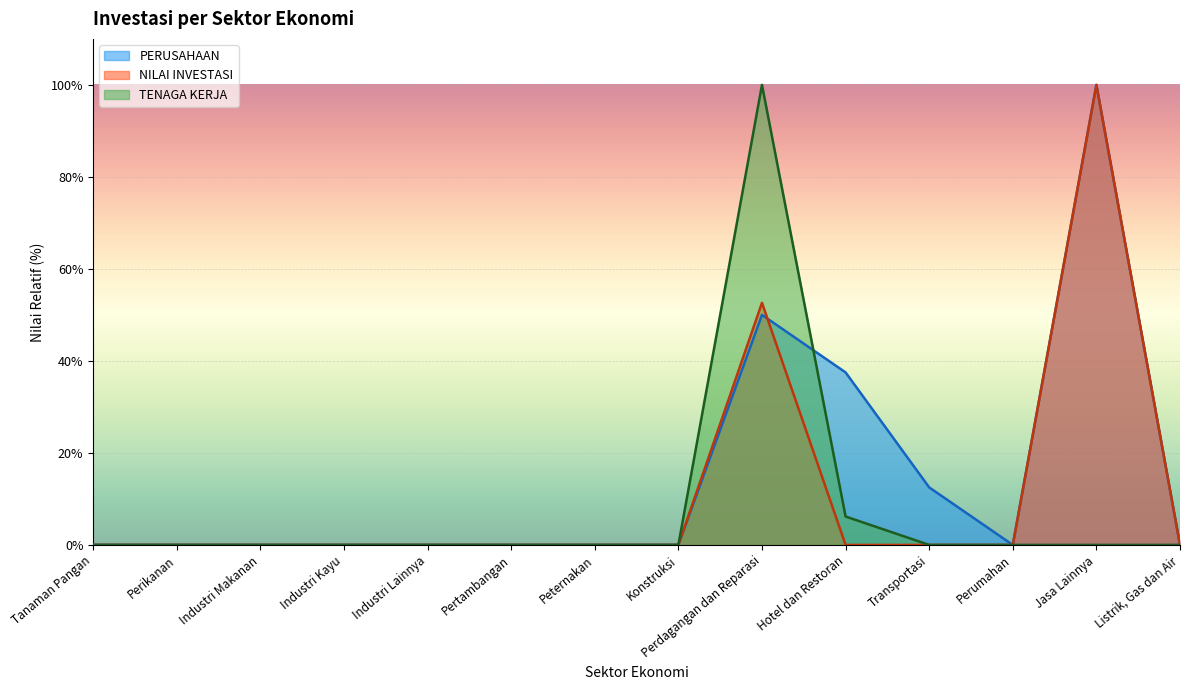

Which series ends up on top after the final intersection of TENAGA KERJA and PERUSAHAAN?

PERUSAHAAN